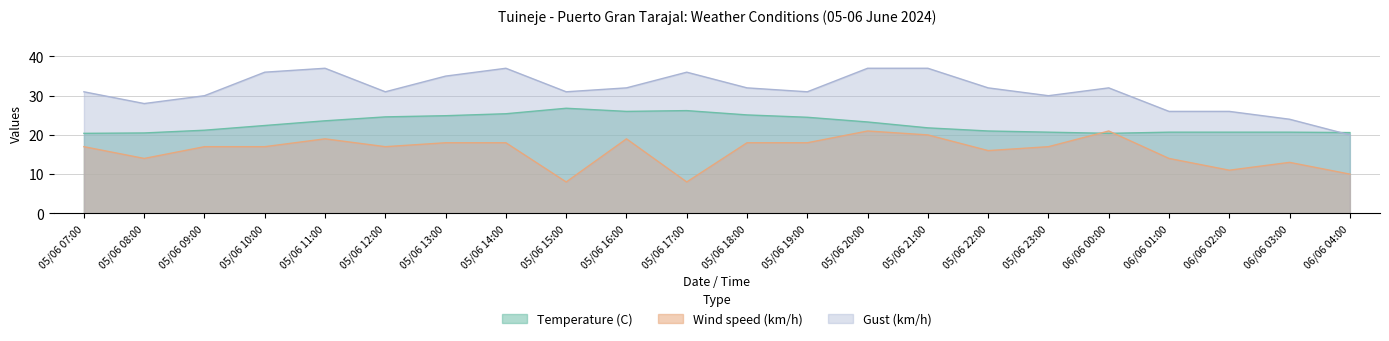

Which series has the widest spread of values?

Gust (km/h)